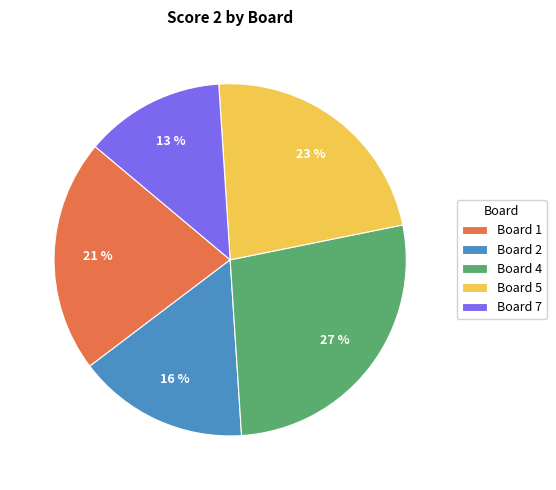

Count the number of slices in the pie.

5